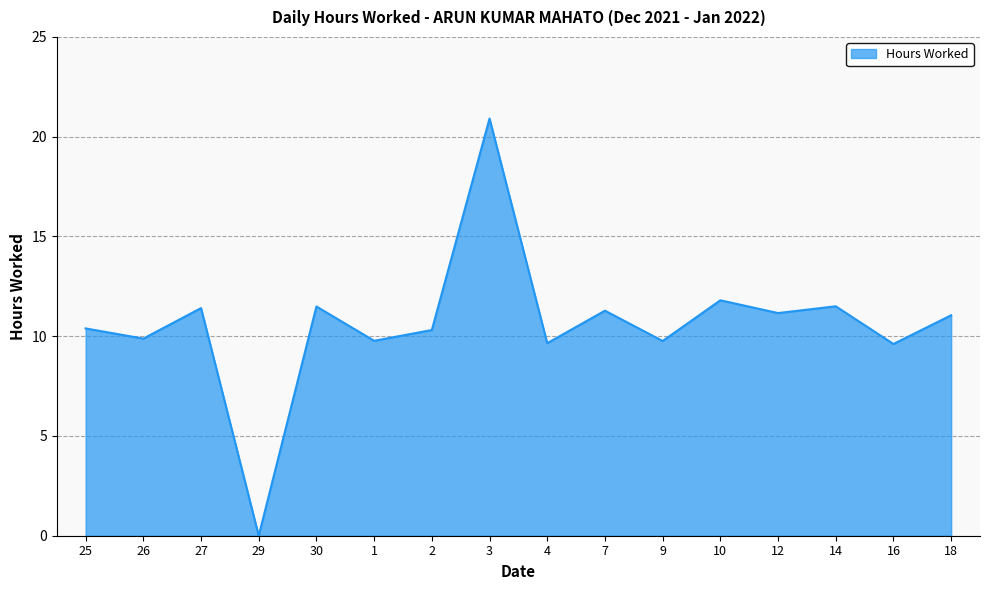

Where does the data first go above 11?

27